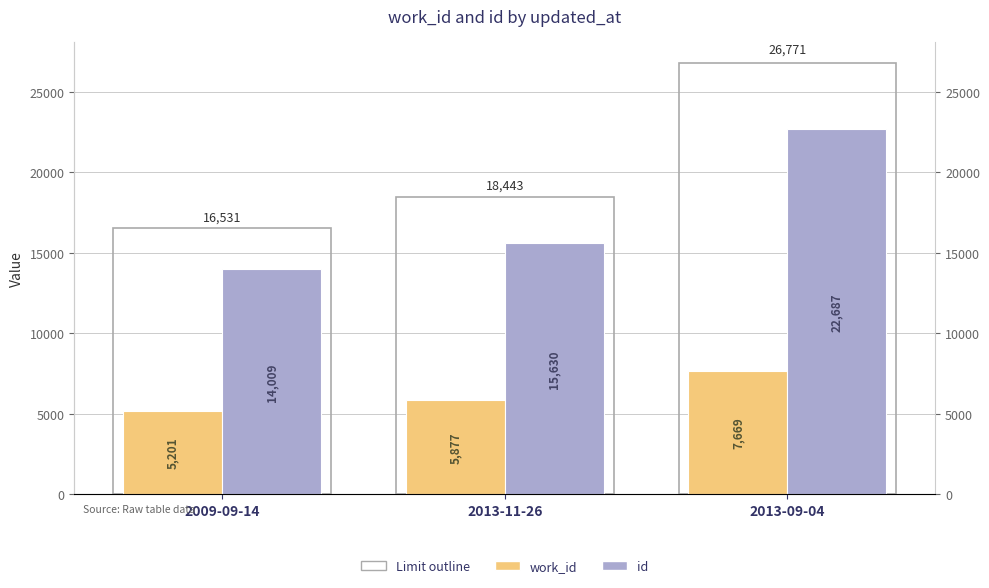

What is the maximum value for id?

22687